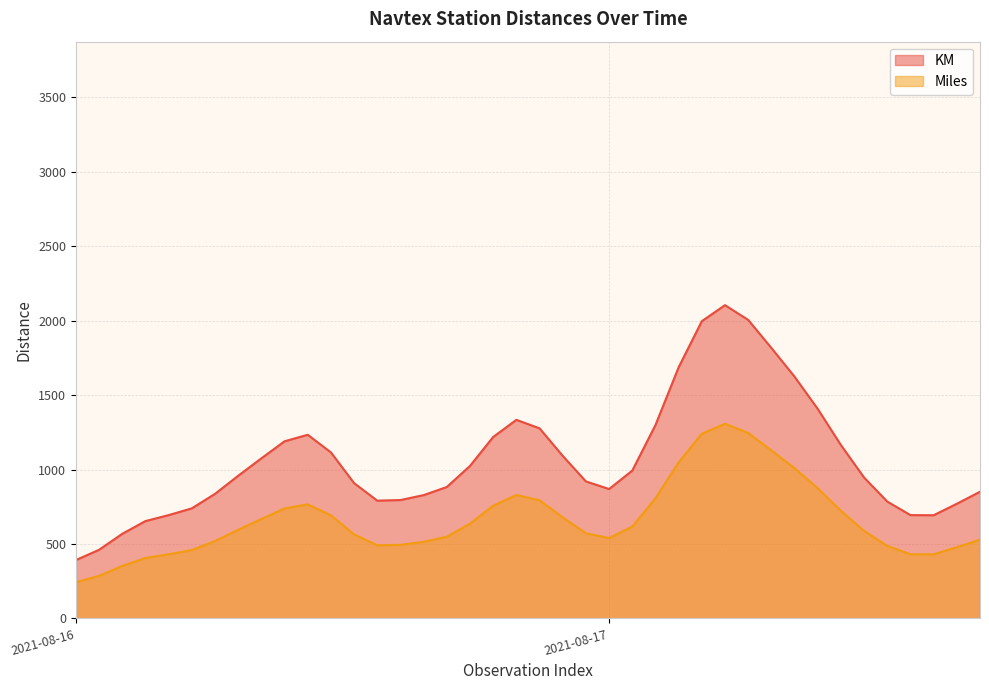

True or false: KM and Miles cross at least once.

False